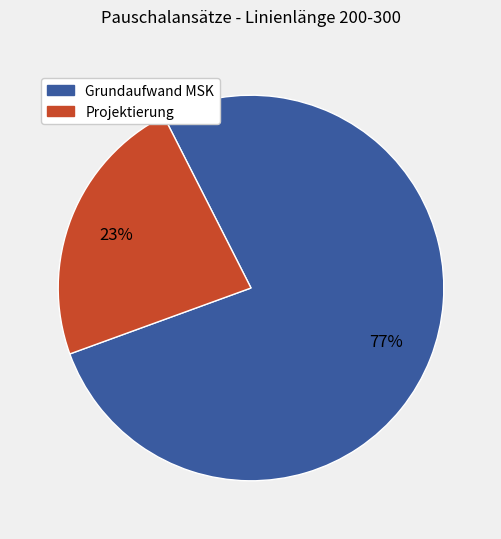

Count the number of slices in the pie.

2